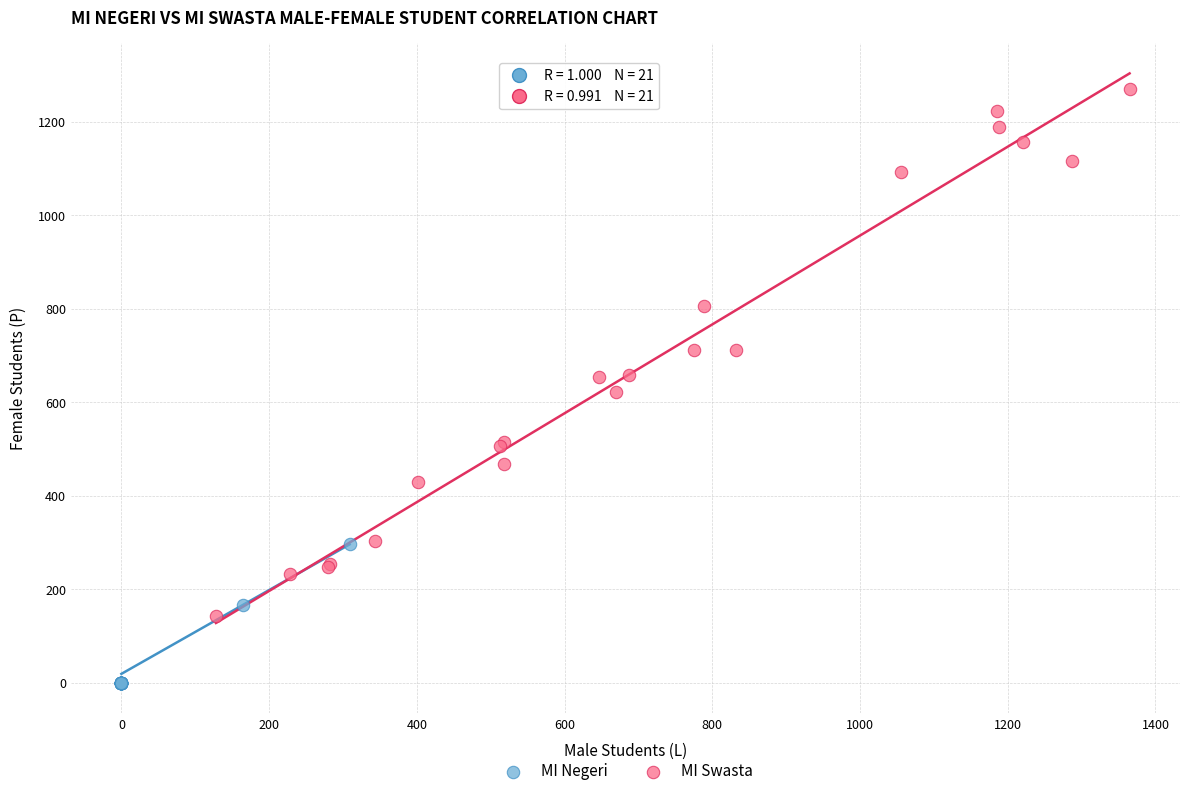

Which series contains the highest Y value?

MI Swasta